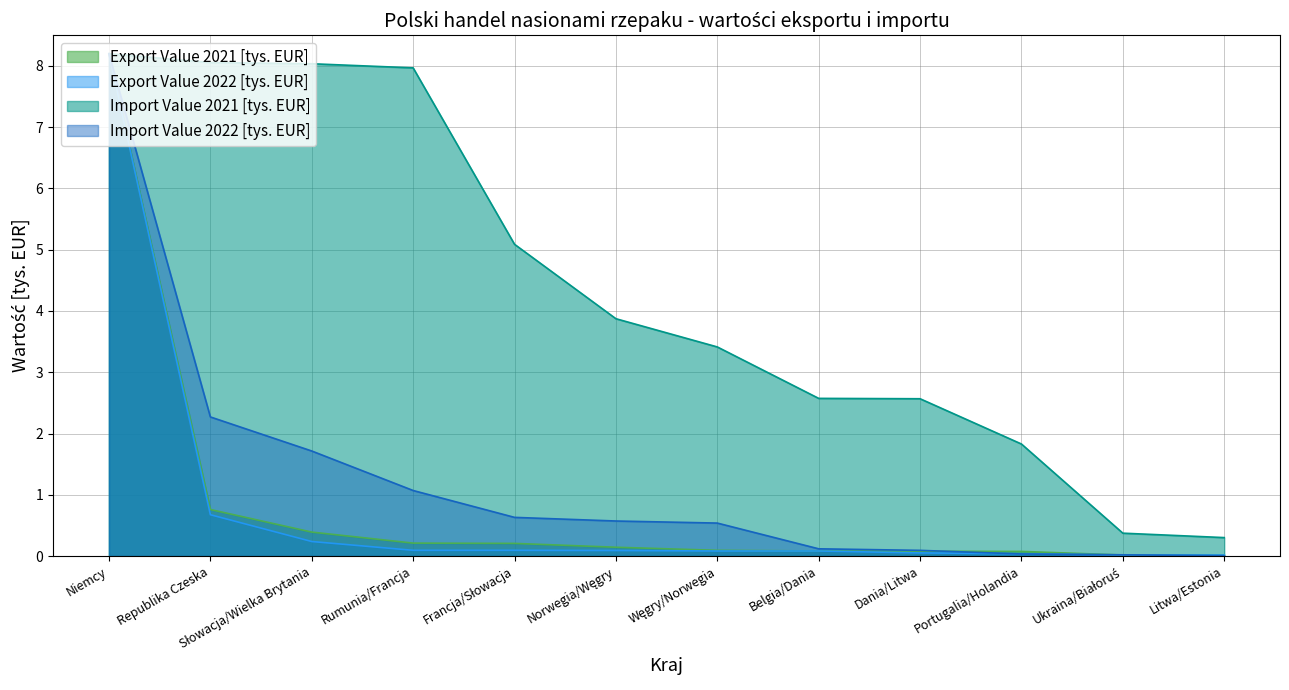

Where is Export Value 2021 [tys. EUR] nearest to the value 4?

Republika Czeska